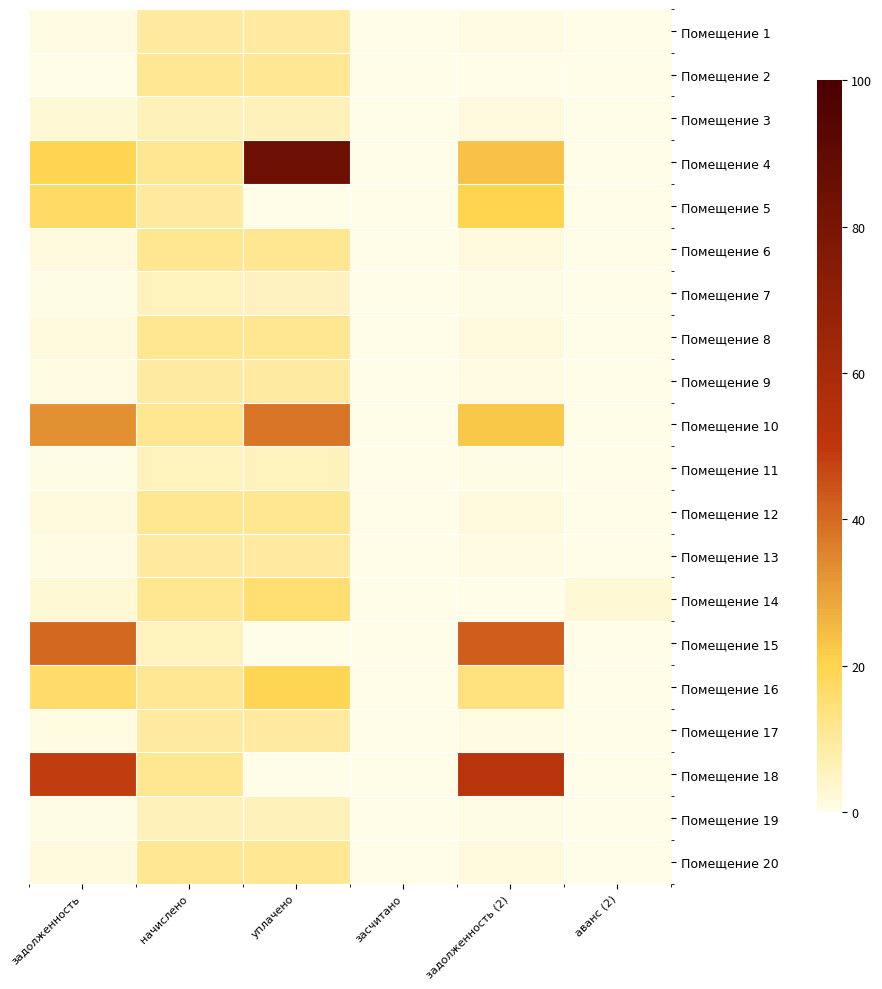

What is the maximum value shown in the chart?

84.7